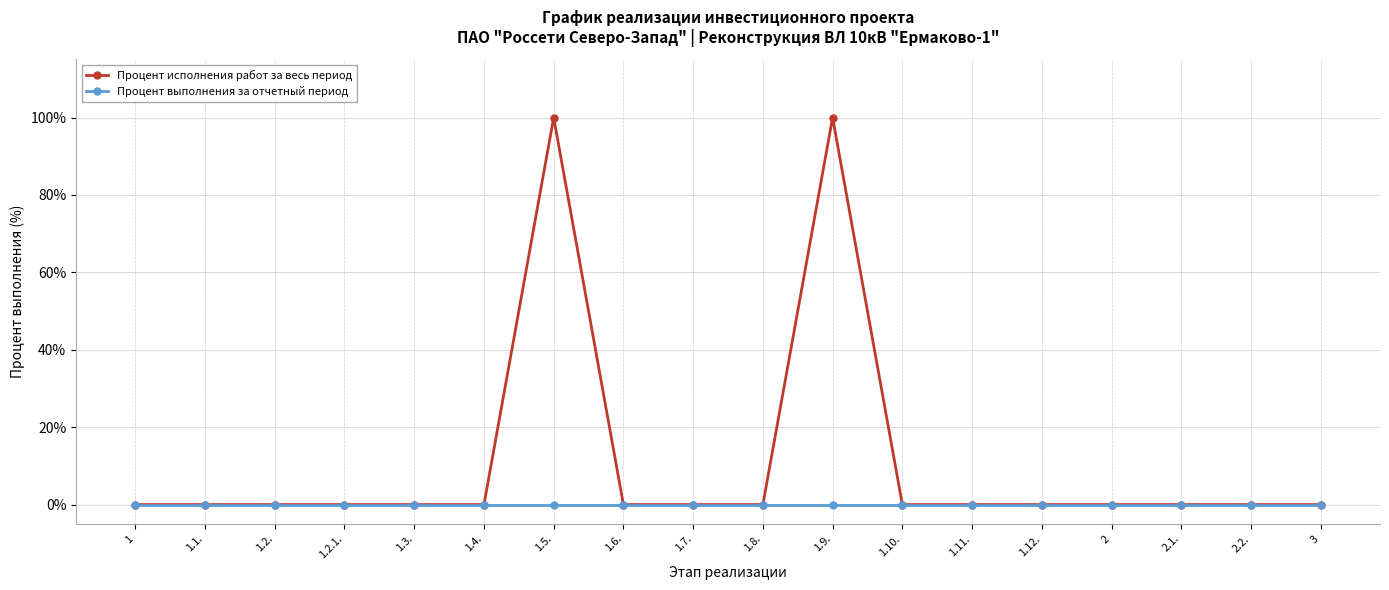

Does the chart display data point markers on the line(s)?

Yes